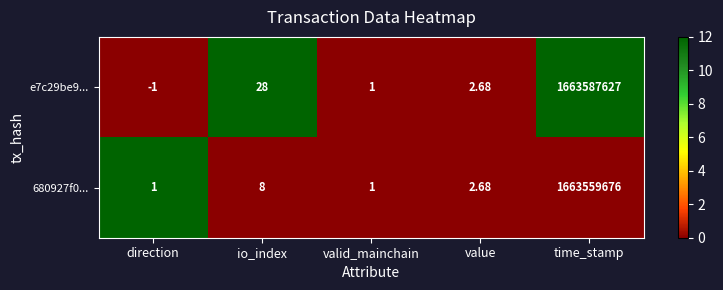

At direction, list the series in order from largest to smallest.

680927f0..., e7c29be9...